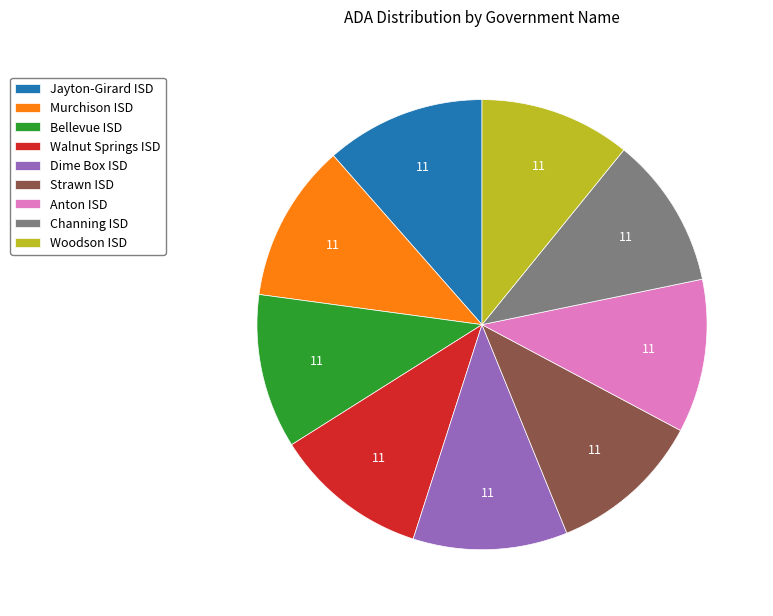

True or false: Bellevue ISD accounts for 11% of the total.

True